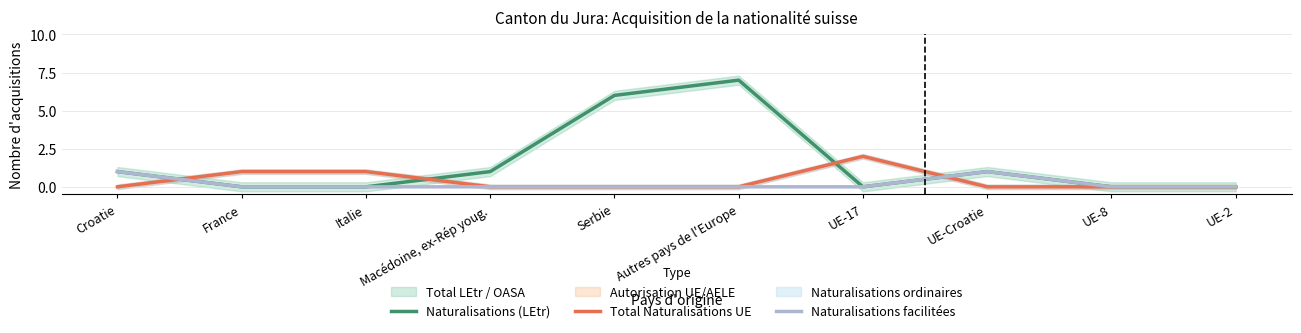

Which series changed the most between Macédoine, ex-Rép youg. and UE-17?

Total Naturalisations UE